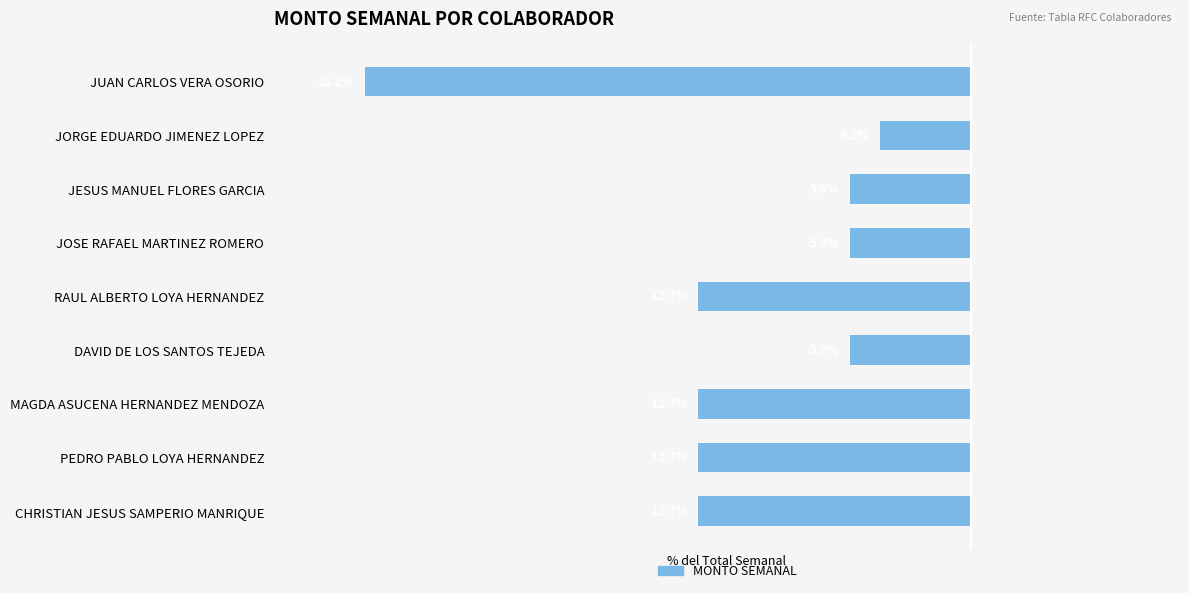

Are the bars horizontal?

Yes